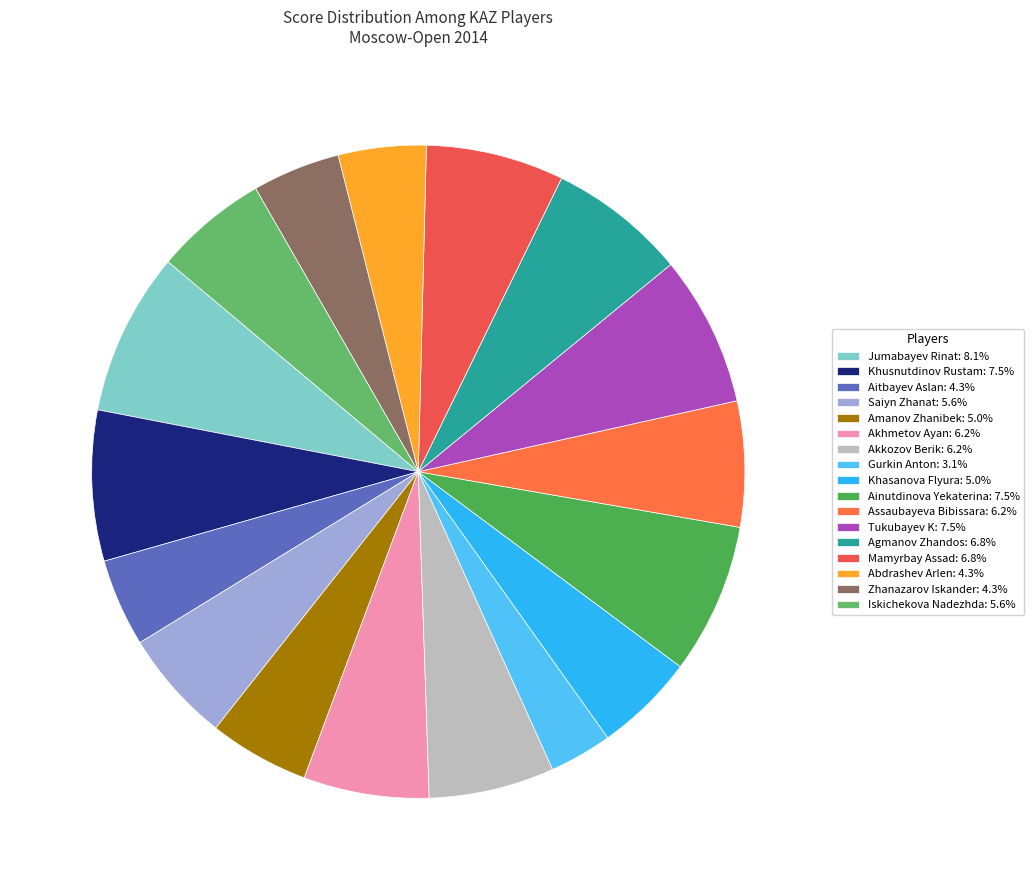

To the nearest percent, what is the combined percentage of Gurkin Anton and Tukubayev K?

11%